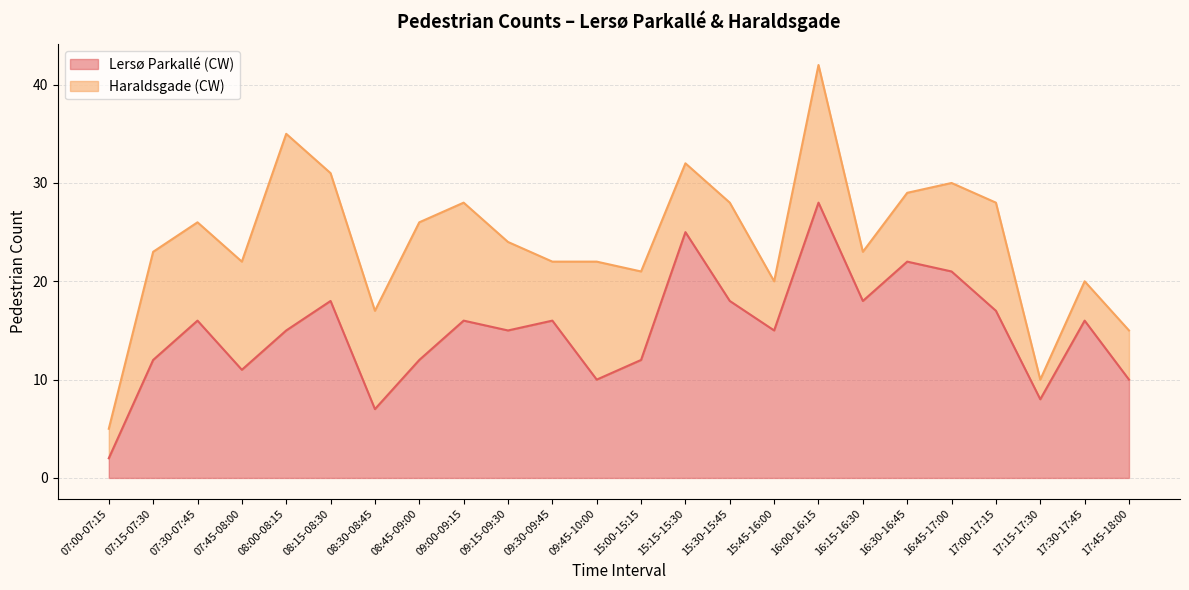

Reading left to right, what are all the values shown in this chart?

07:00-07:15=2	07:15-07:30=12	07:30-07:45=16	07:45-08:00=11	08:00-08:15=15	08:15-08:30=18	08:30-08:45=7	08:45-09:00=12	09:00-09:15=16	09:15-09:30=15	09:30-09:45=16	09:45-10:00=10	15:00-15:15=12	15:15-15:30=25	15:30-15:45=18	15:45-16:00=15	16:00-16:15=28	16:15-16:30=18	16:30-16:45=22	16:45-17:00=21	17:00-17:15=17	17:15-17:30=8	17:30-17:45=16	17:45-18:00=10